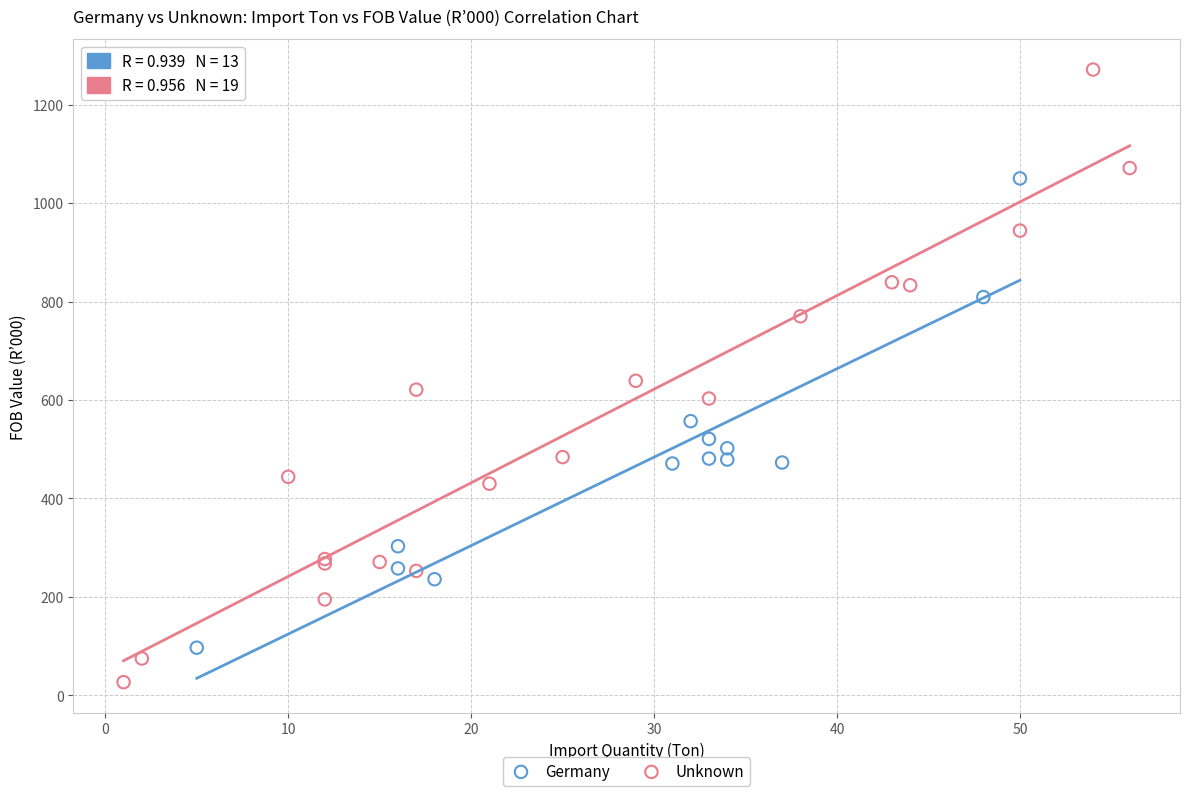

Which series has the widest spread of Y values?

Unknown